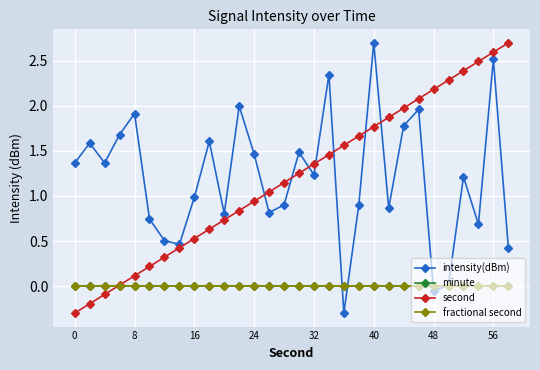

Does the chart have visible grid lines?

Yes